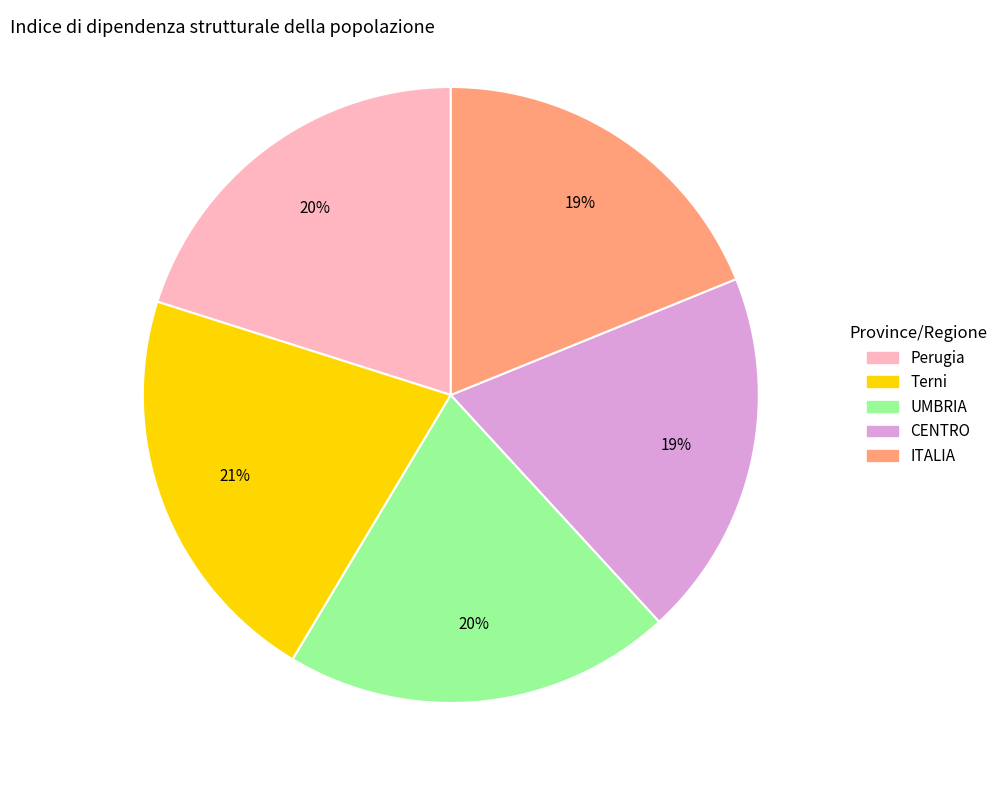

Does Terni represent more than half of the total?

No